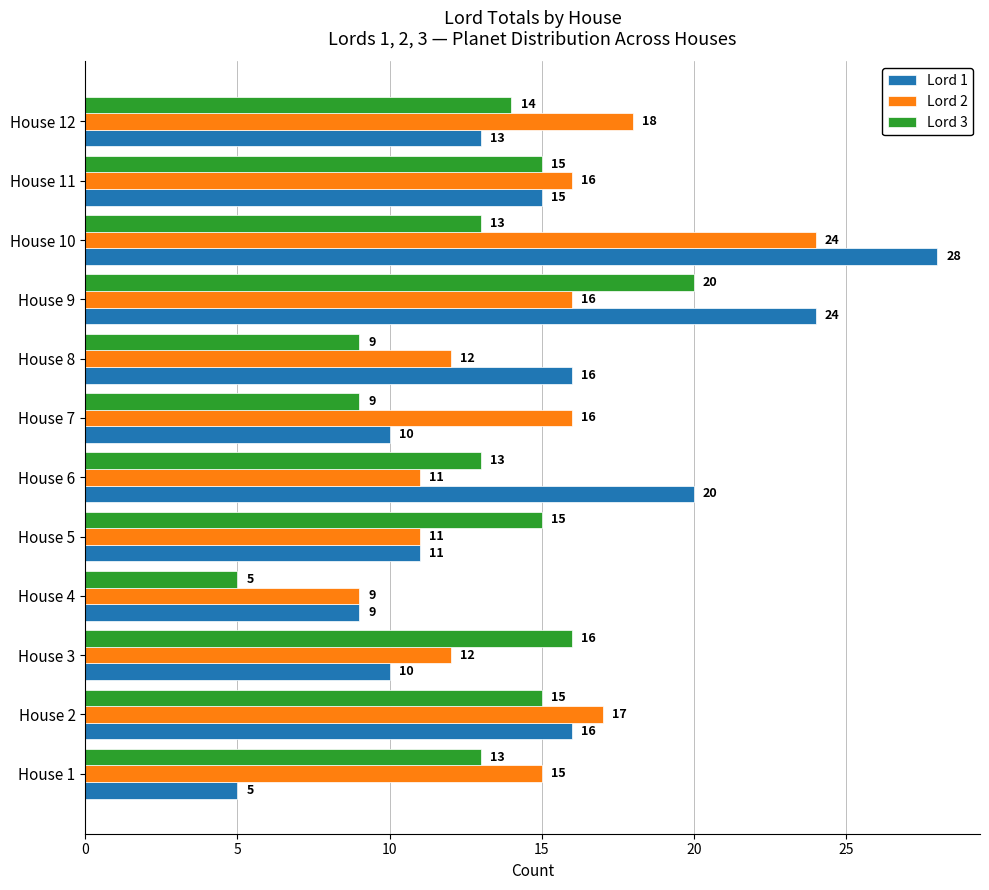

Which category has the highest value across all series?

House 10